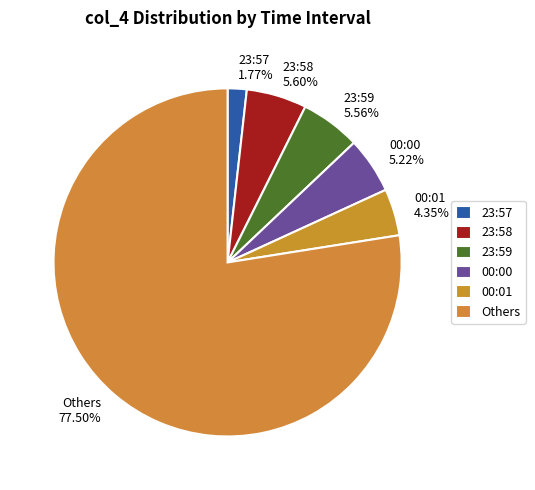

Is there any slice that represents more than half of the pie?

Yes